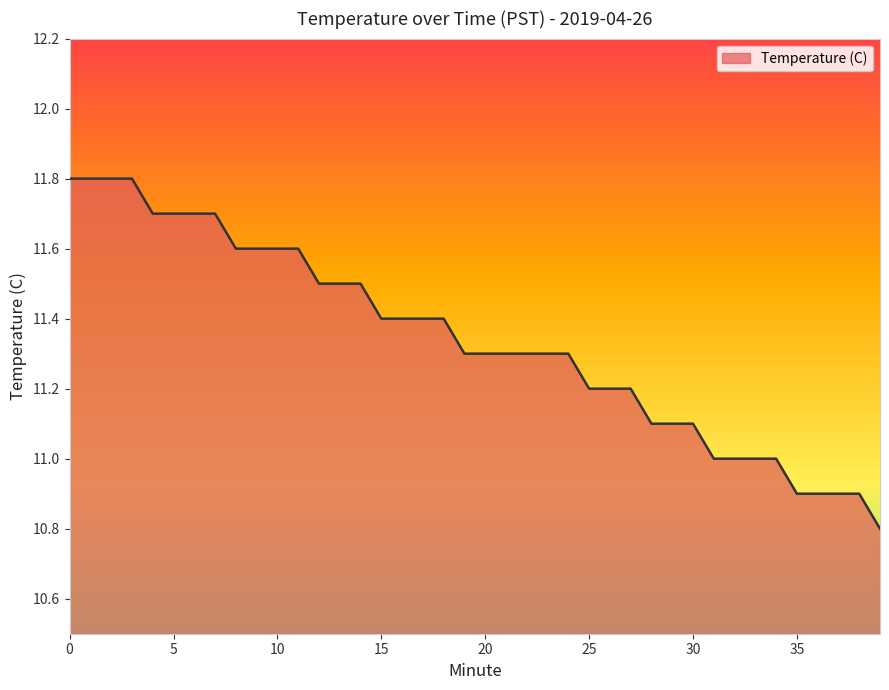

What is the sum of all values?

453.6